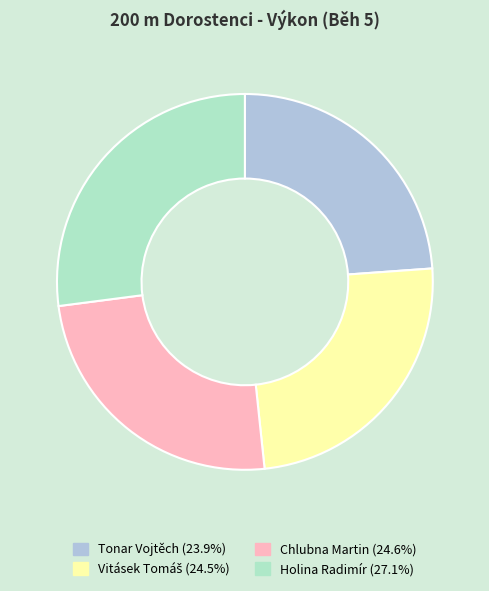

Do Chlubna Martin and Holina Radimír together represent more than half of the pie?

Yes